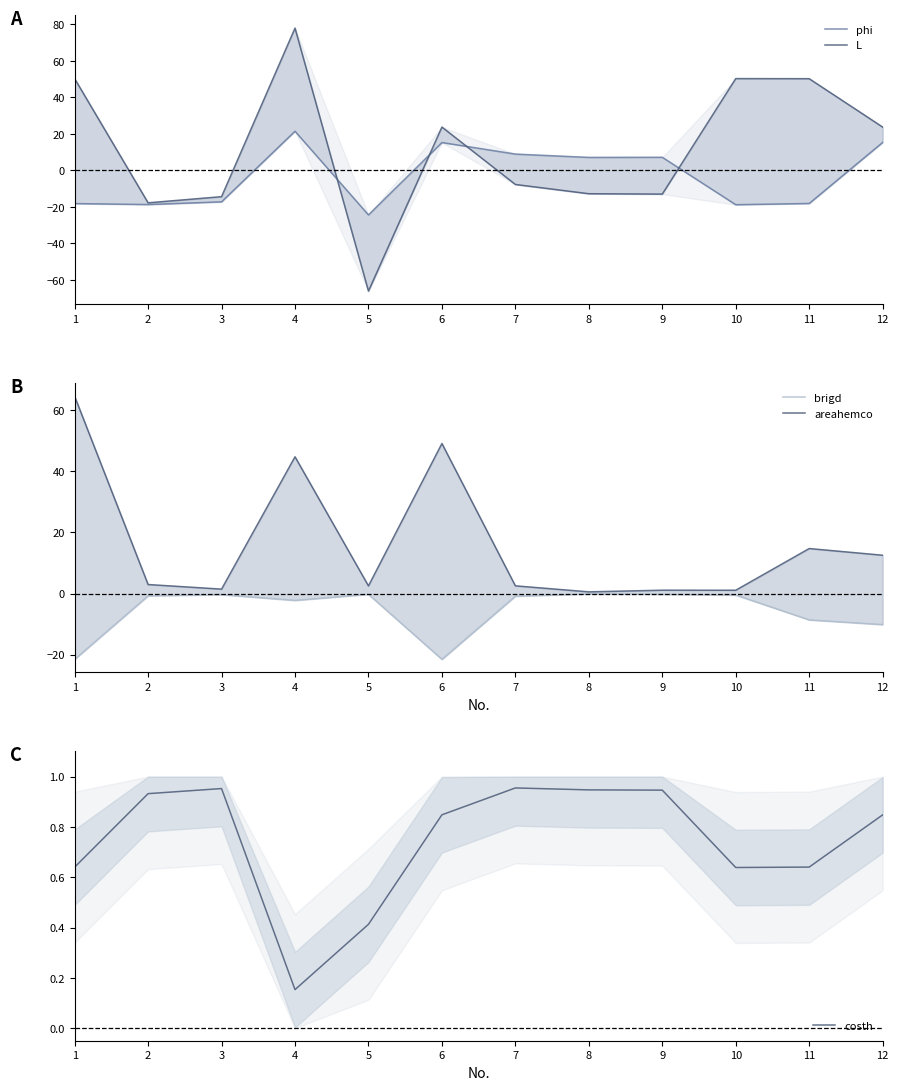

At how many categories does at least one series exceed 38?

5